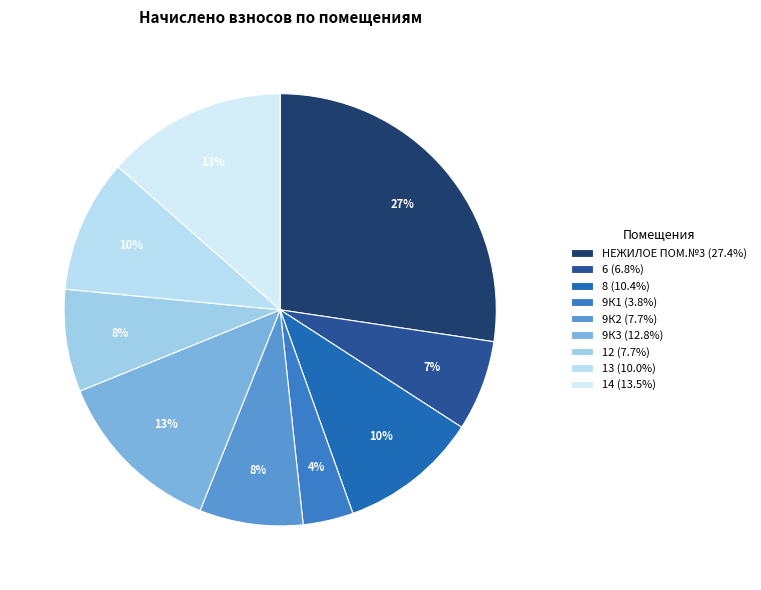

What is the total percentage of 6 and 14?

20.3%